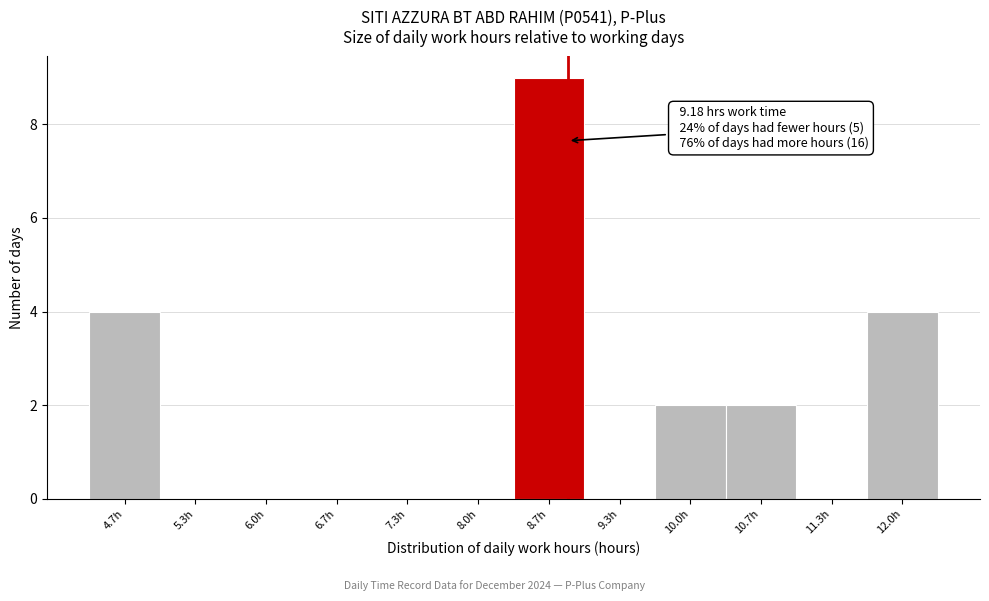

Reading left to right, extract all data points from this chart.

4.7h=4	5.3h=0	6.0h=0	6.7h=0	7.3h=0	8.0h=0	8.7h=9	9.3h=0	10.0h=2	10.7h=2	11.3h=0	12.0h=4